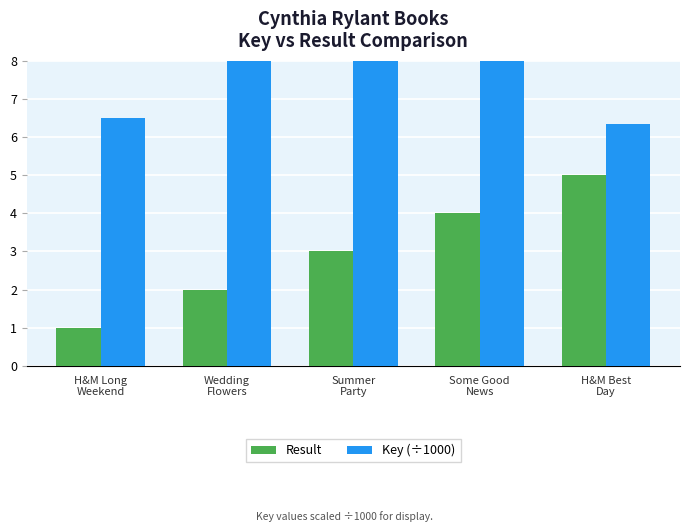

How many values in the Result series exceed 3?

2